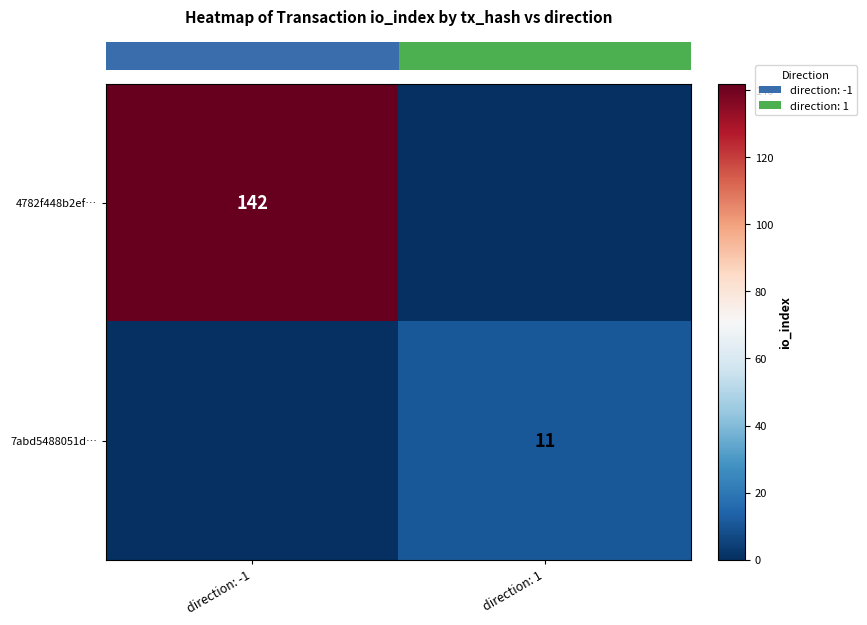

True or false: 4782f448b2ef… has a value of 142 at direction: -1.

True